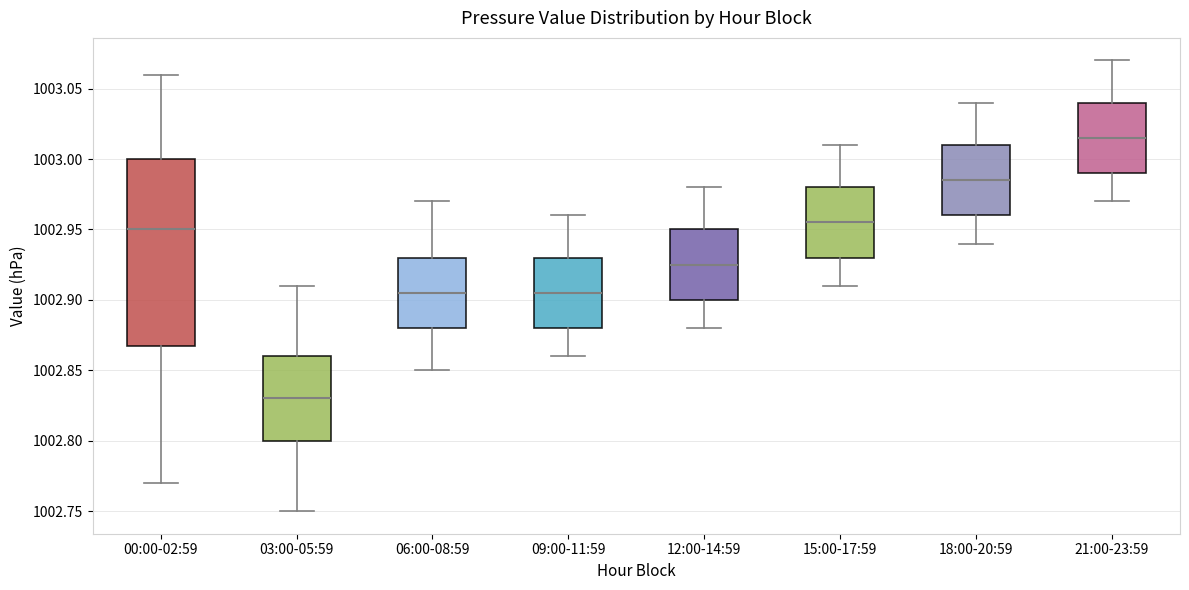

Which box's median line is the lowest?

03:00-05:59